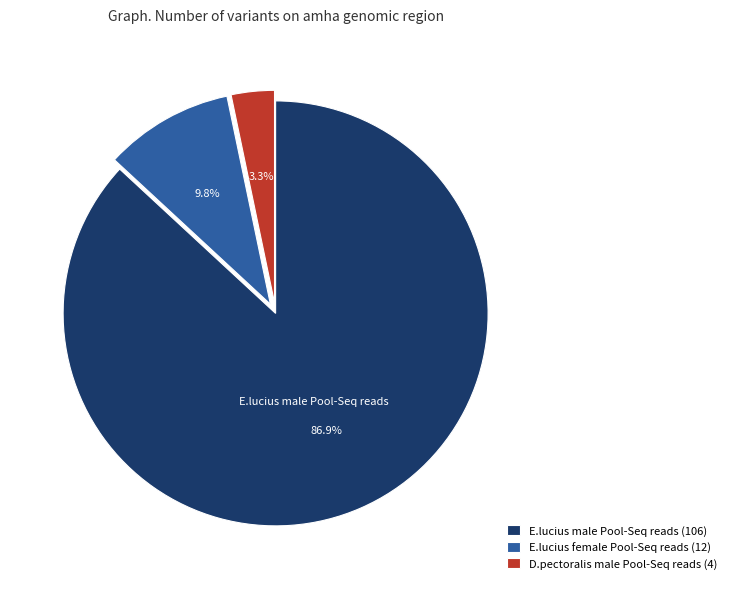

Which slice represents more than half of the pie?

E.lucius male Pool-Seq reads (106)